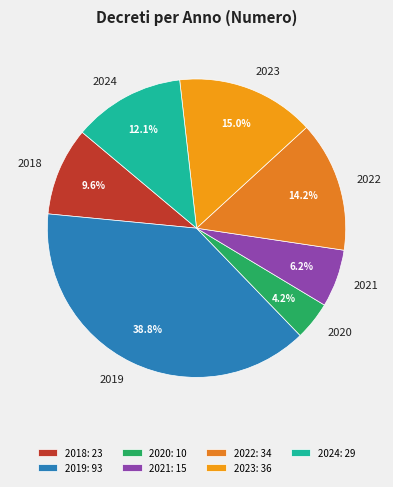

Which category has the biggest portion of the pie?

2019